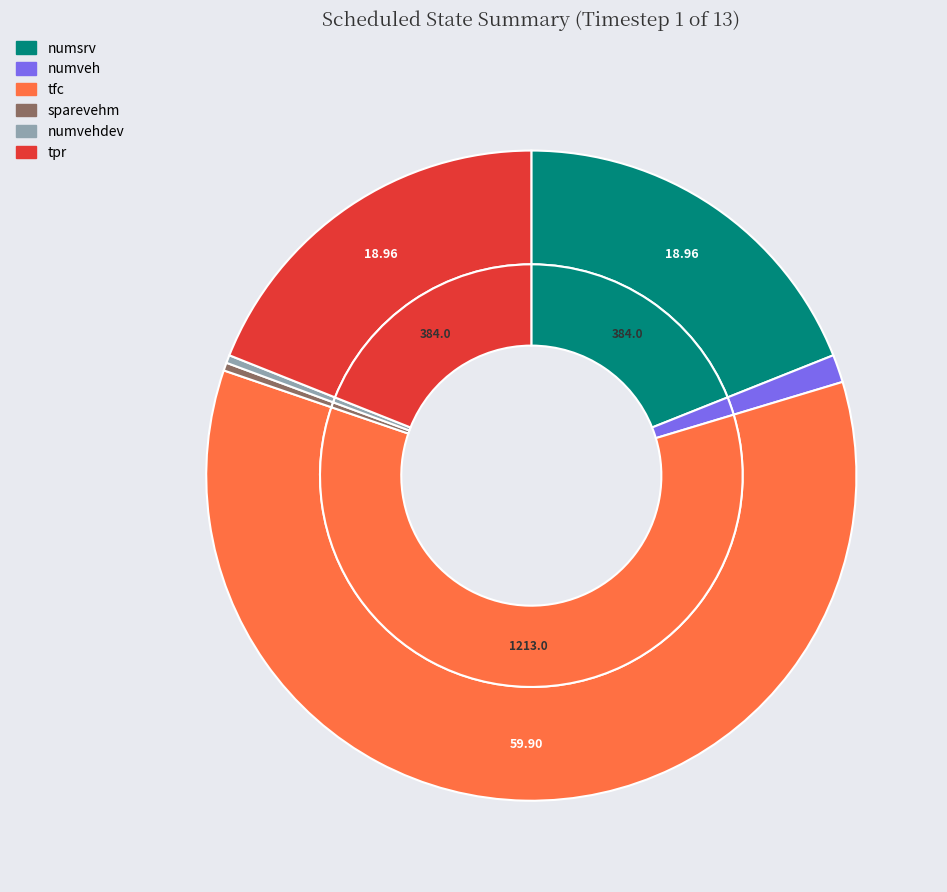

To the nearest percent, what is the difference between the largest and smallest slice percentages?

60%